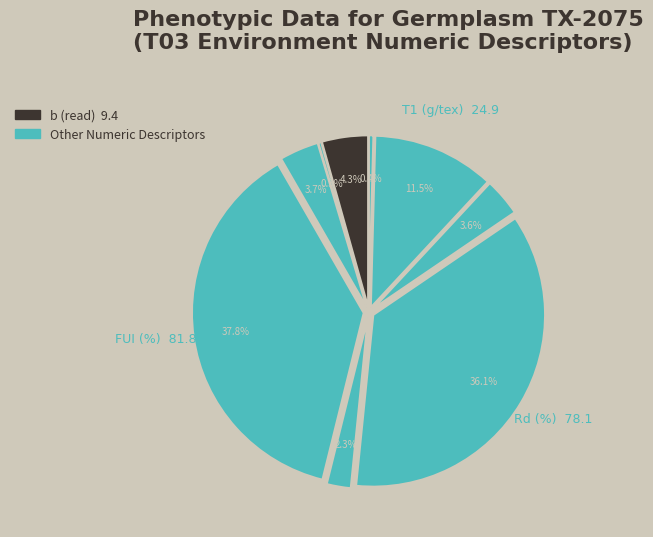

Does any single category account for the majority?

No